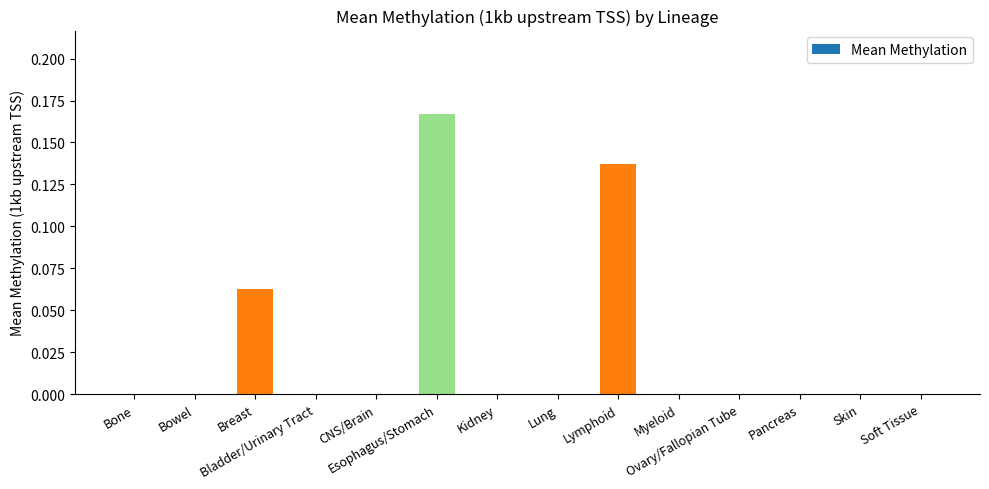

What is the sum of all values?

0.4